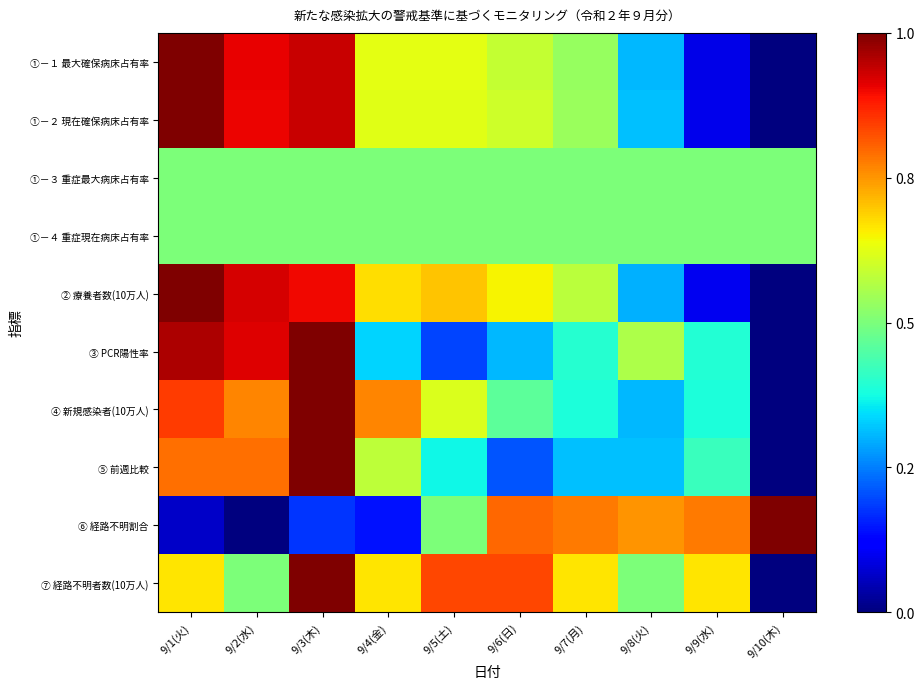

Which series has the largest range (max minus min)?

①－１ 最大確保病床占有率